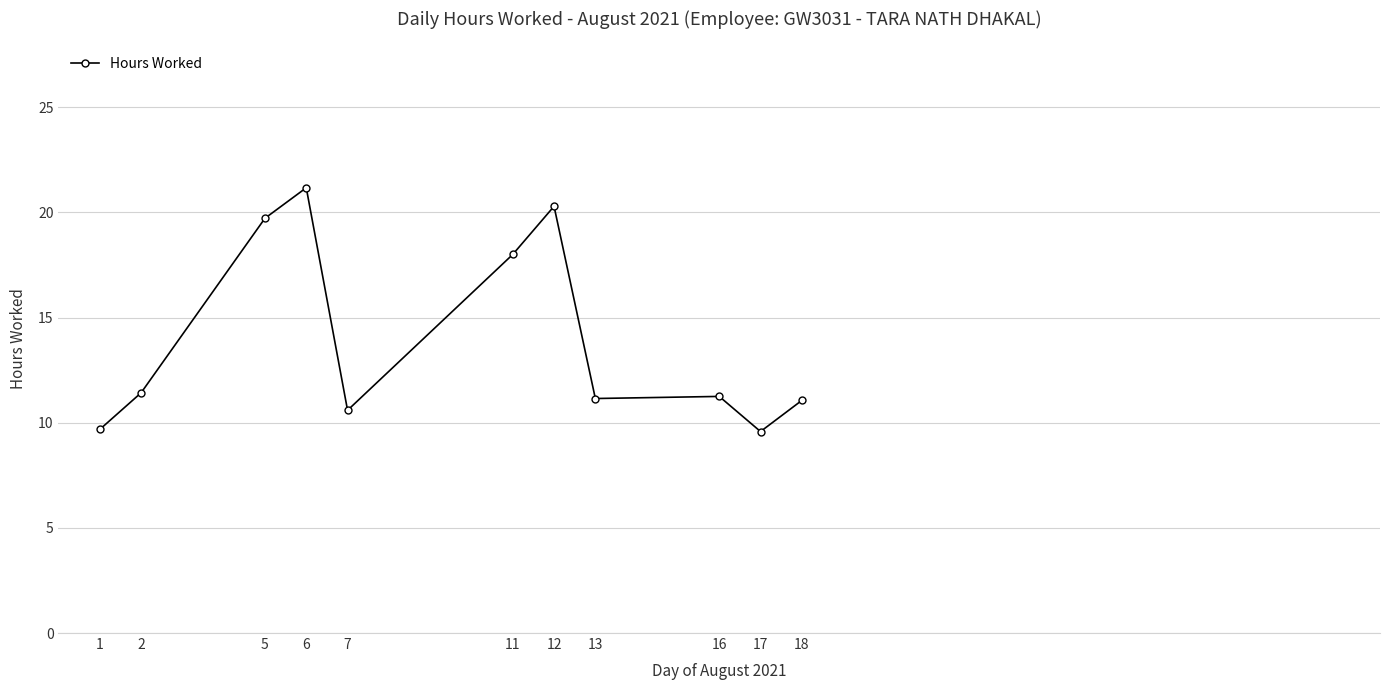

Approximately how many times larger is the value at 12 compared to 18?

1.8